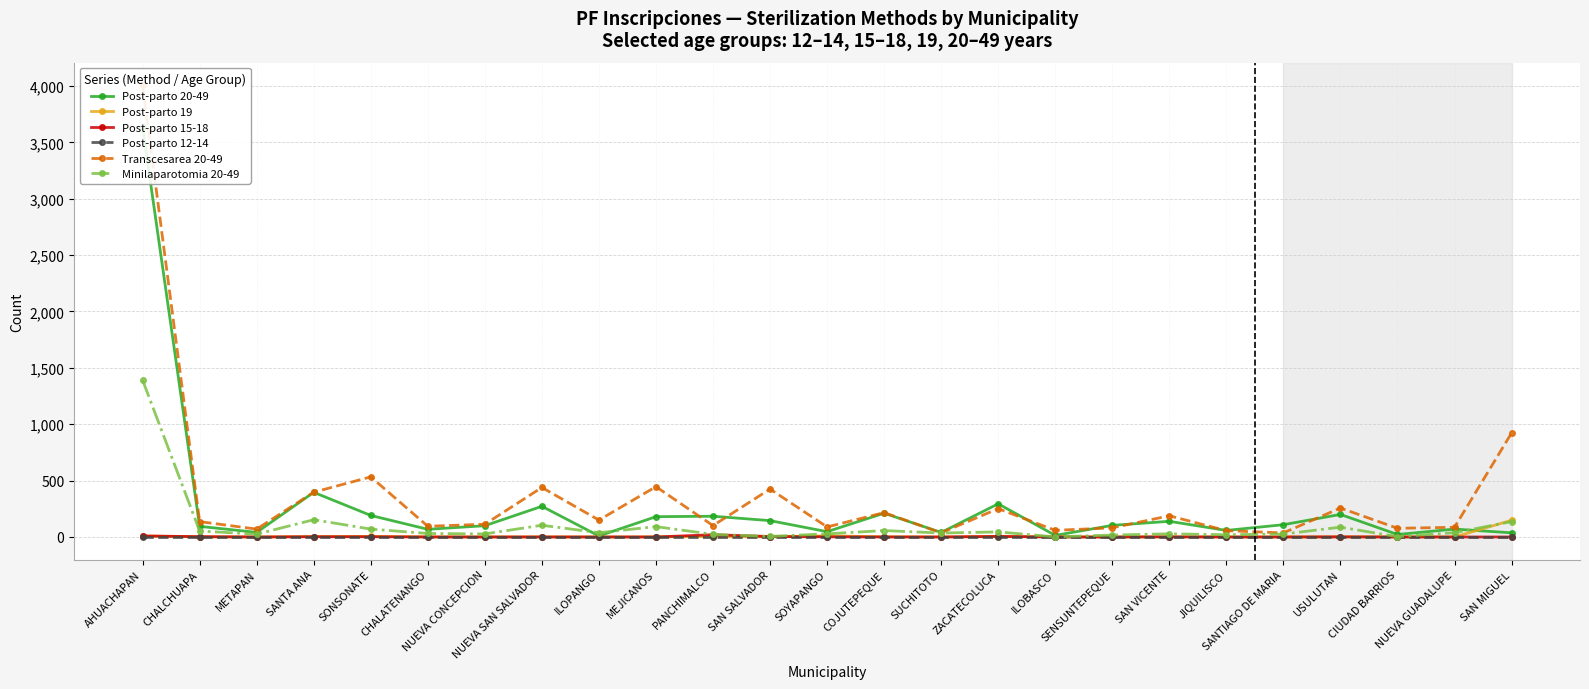

Which series changed the most between CHALCHUAPA and METAPAN?

Transcesarea 20-49